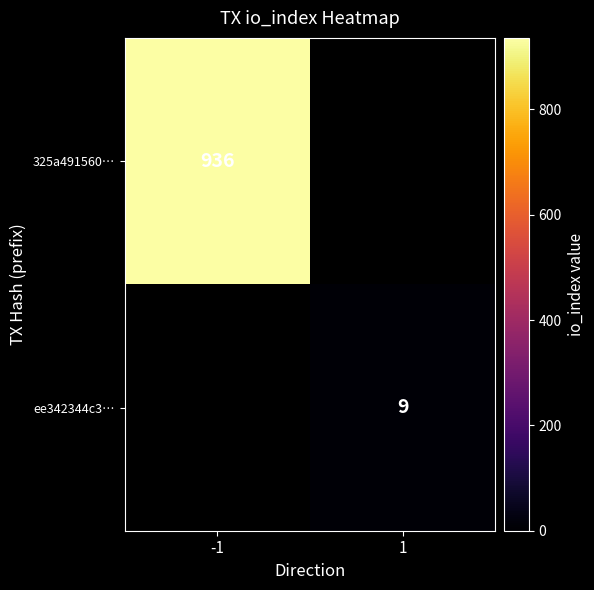

Is it true that 325a491560… equals 1360 at -1?

False